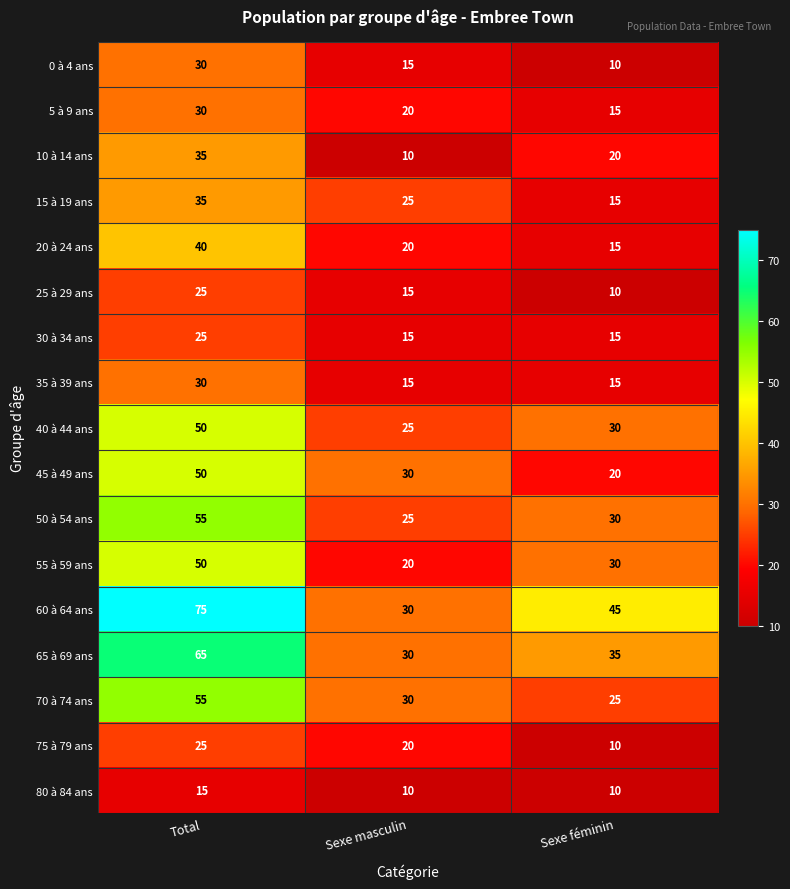

What is the maximum value shown in the chart?

75